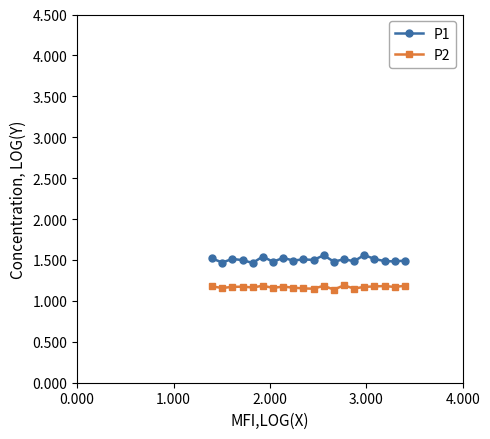

True or false: P2 and P1 intersect in this chart.

False